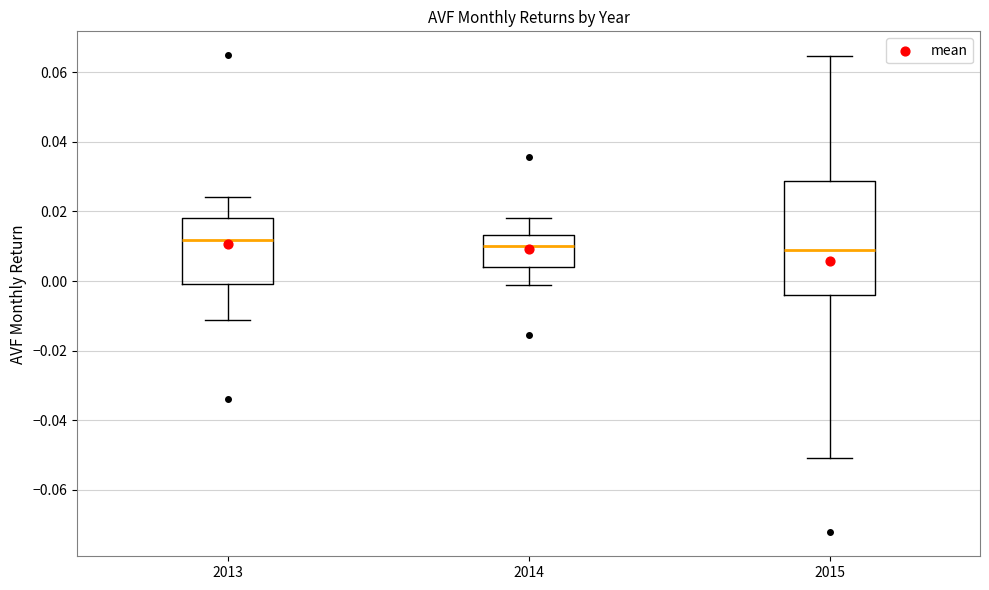

Where is the upper edge of the box at x = 2015 on the y-axis? The values are not printed on the chart, so give them approximately, as read against the axis.

0.028